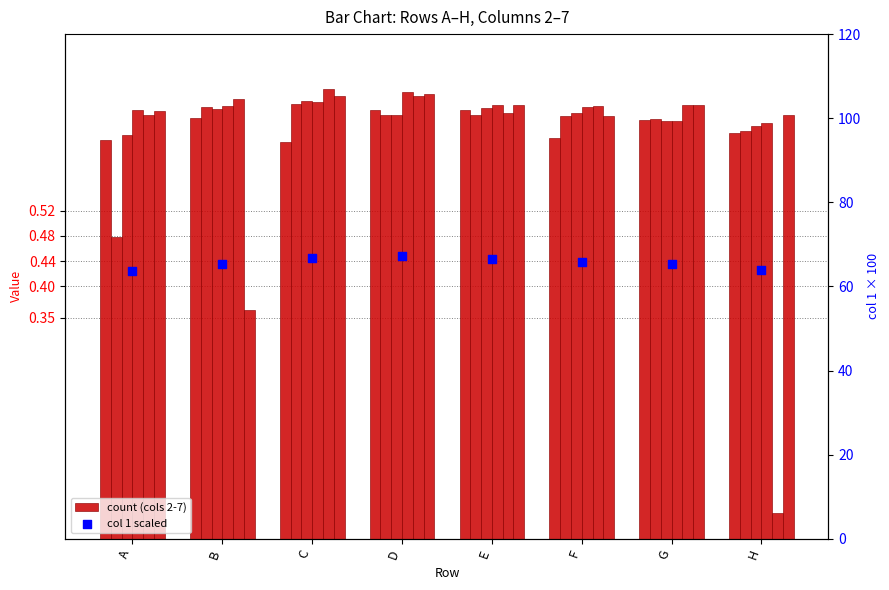

Between D and E, which is larger?

D